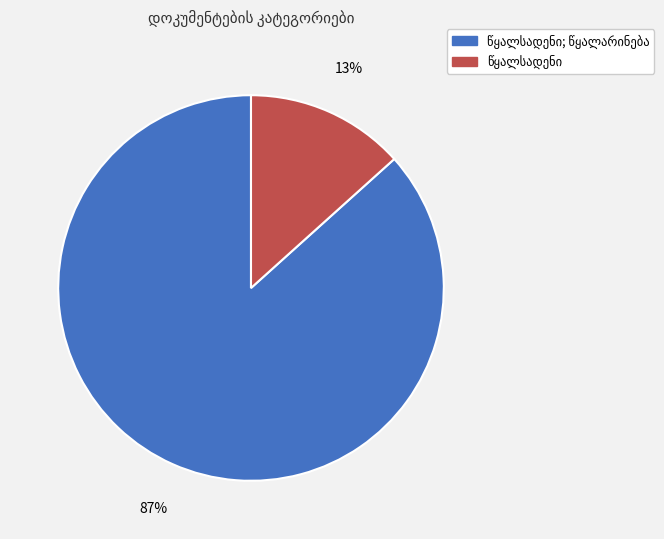

To the nearest percent, what is the average slice percentage?

50%